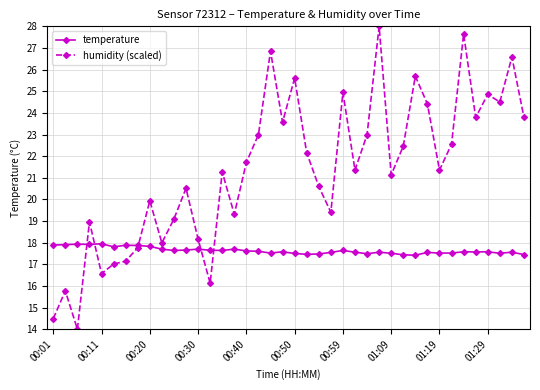

Rank the series by their maximum value, from highest to lowest.

humidity (scaled), temperature